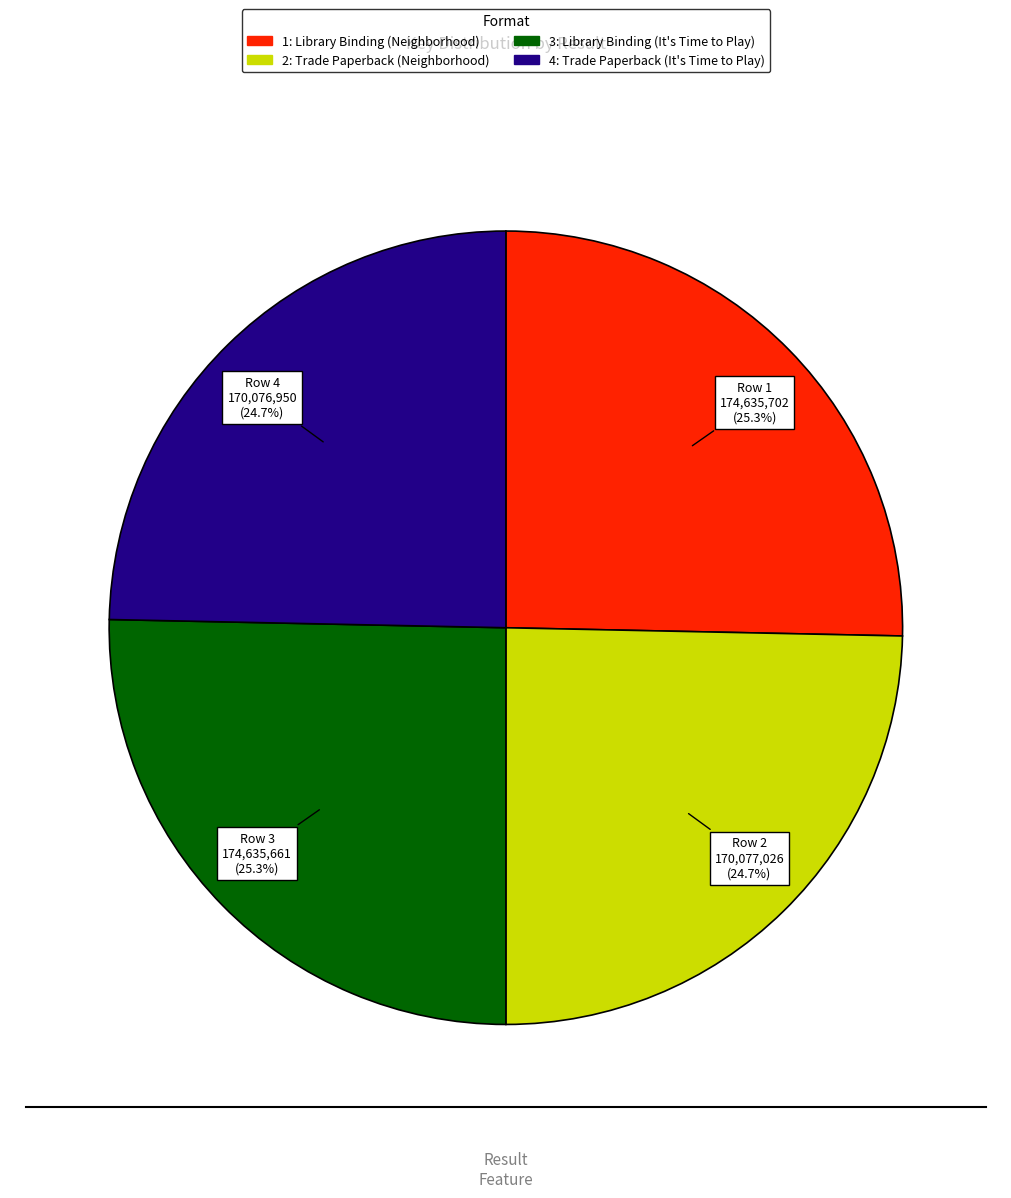

What is the ratio of the value at 3: Library Binding (It's Time to Play) to the value at 2: Trade Paperback (Neighborhood)?

1.0